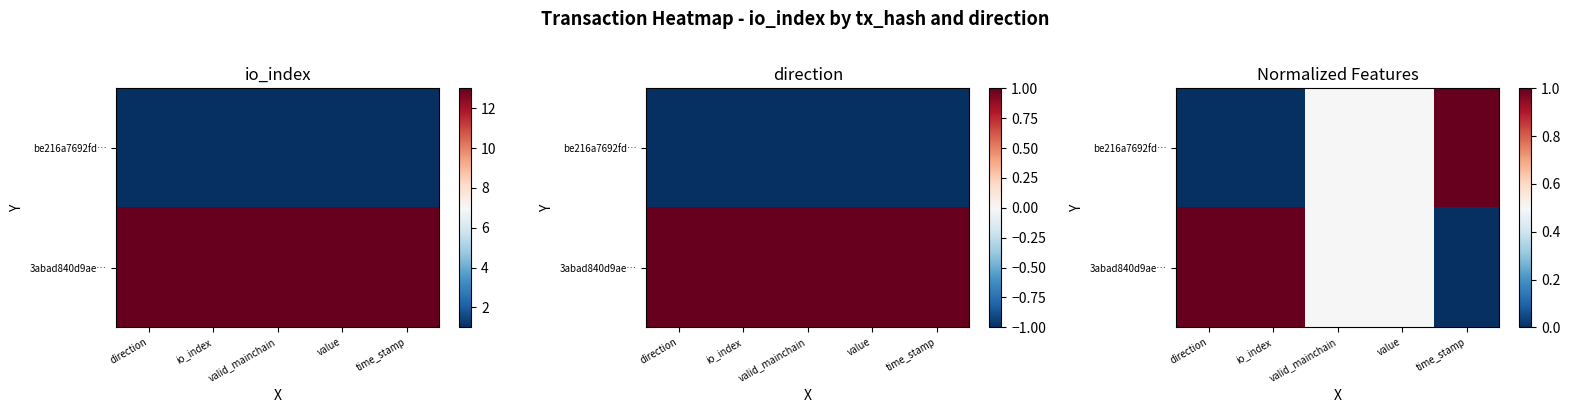

What is the sum of the 3abad840d9ae… values at value and valid_mainchain?

1.0